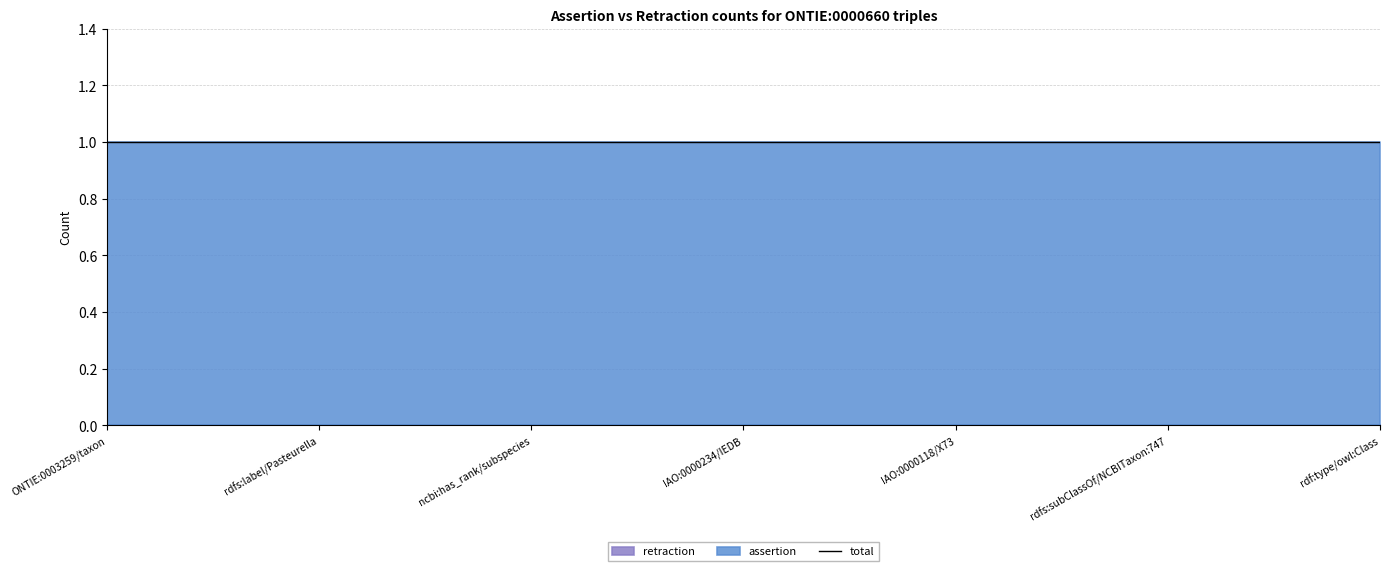

True or false: retraction has more than 2 points higher than both neighbors.

False